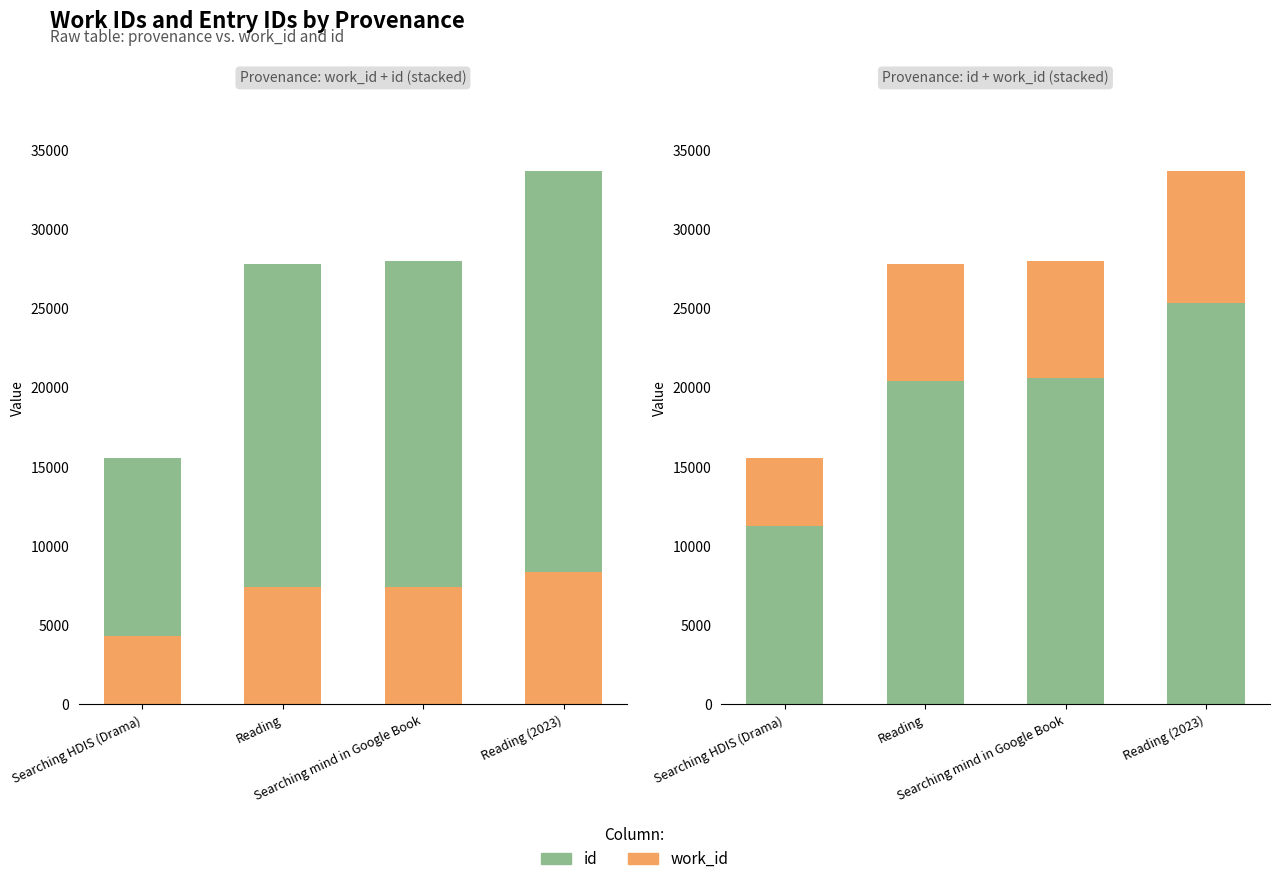

At which category does the chart reach its peak across all series?

Reading (2023)